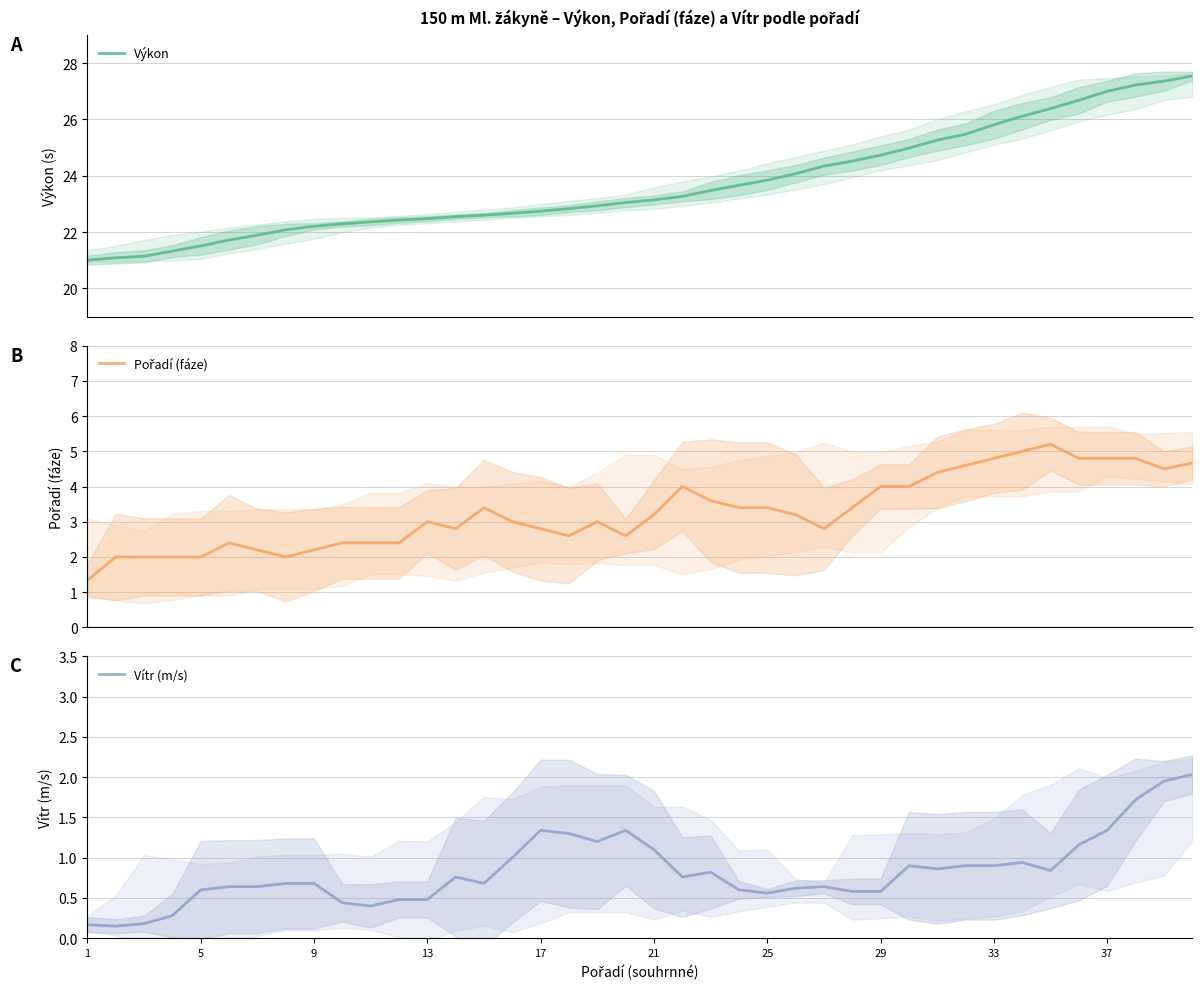

What is the highest value of the Výkon series?

27.5